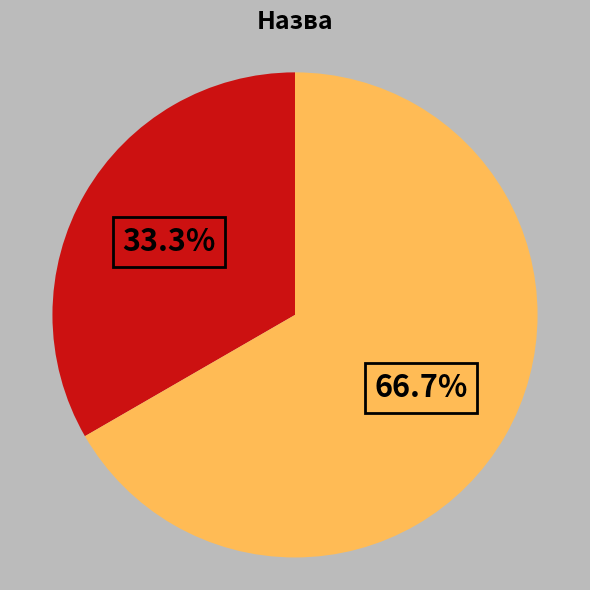

Is there a majority slice in this chart?

Yes